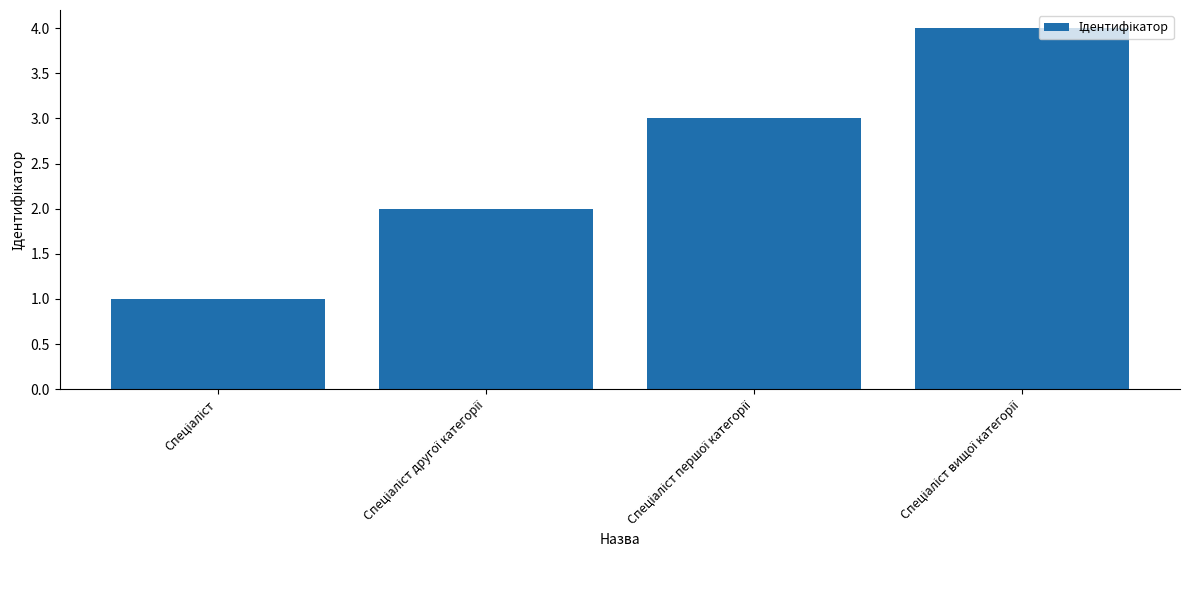

What is the greatest value displayed?

4